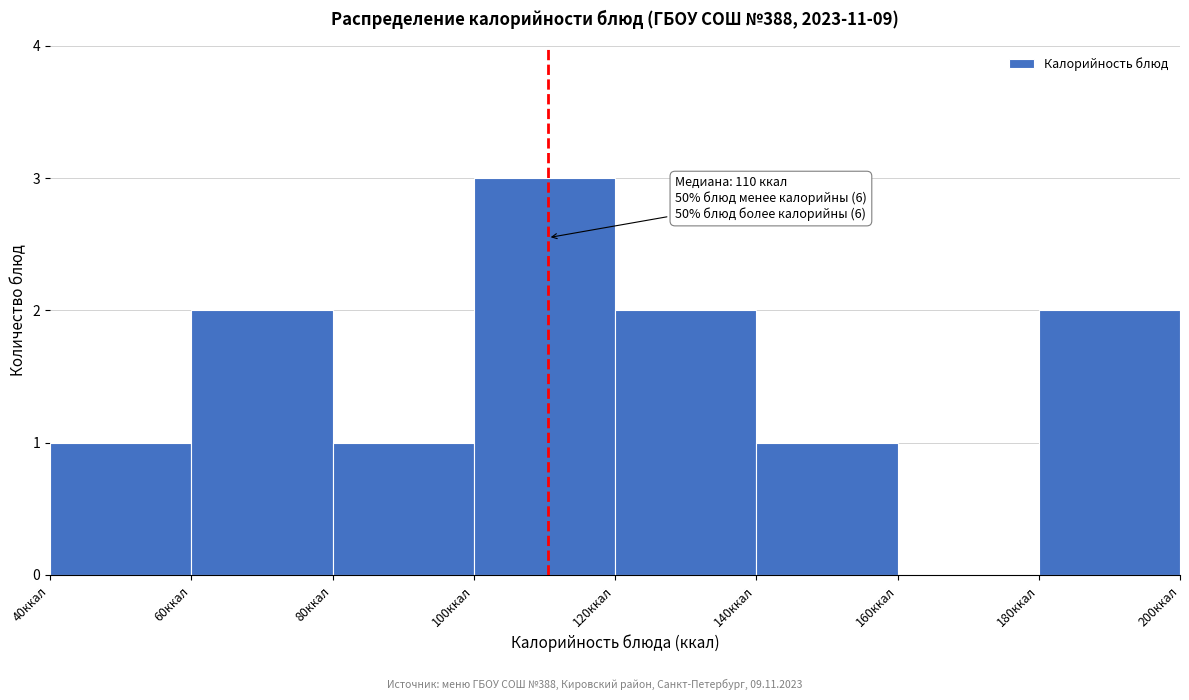

Which range on the x-axis has the tallest bar?

100 to 120